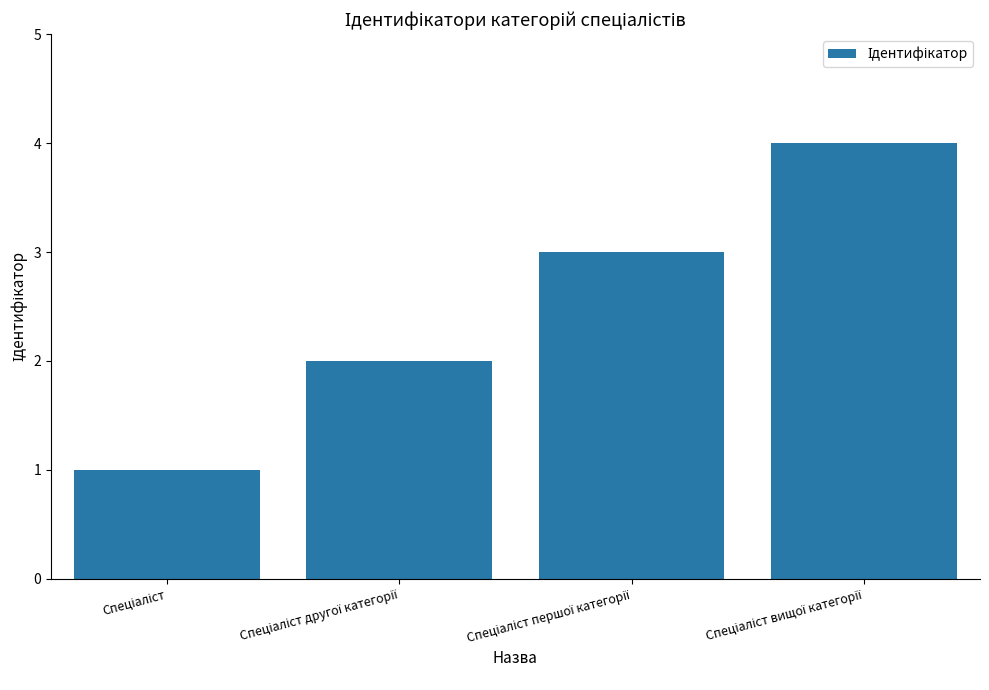

What is the difference between the maximum and minimum values?

3